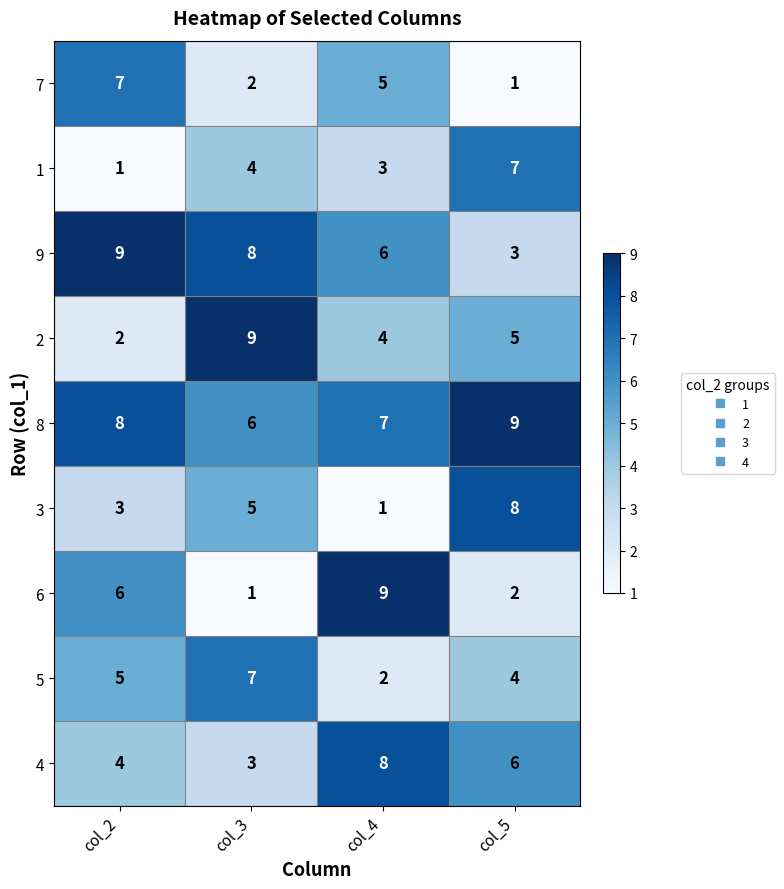

At which label is 7 closest to 4?

col_4